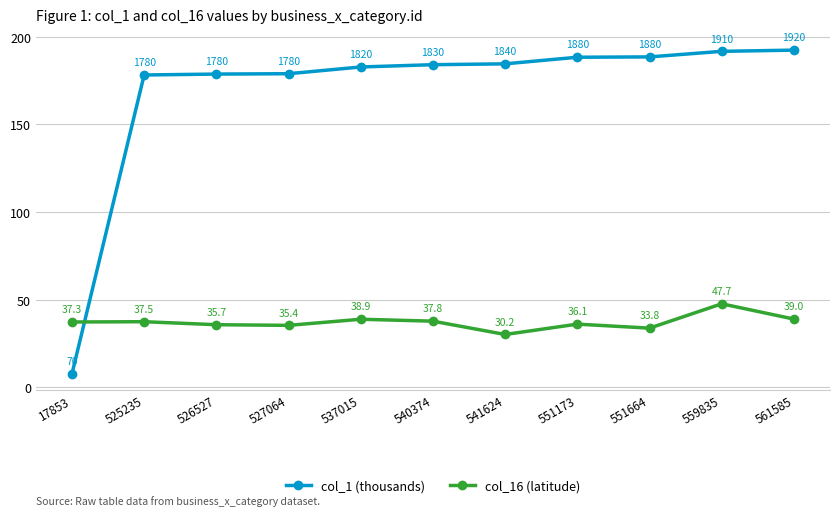

Which series has the largest total across all categories?

col_1 (thousands)